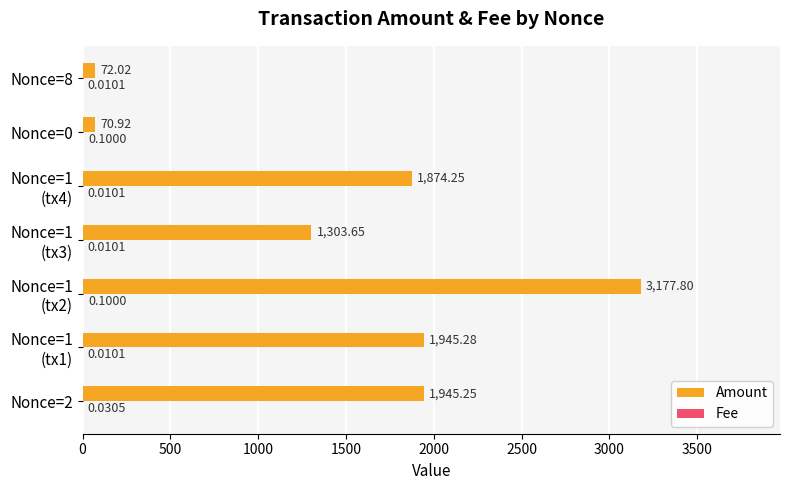

What is the sum of all Amount values?

10389.2